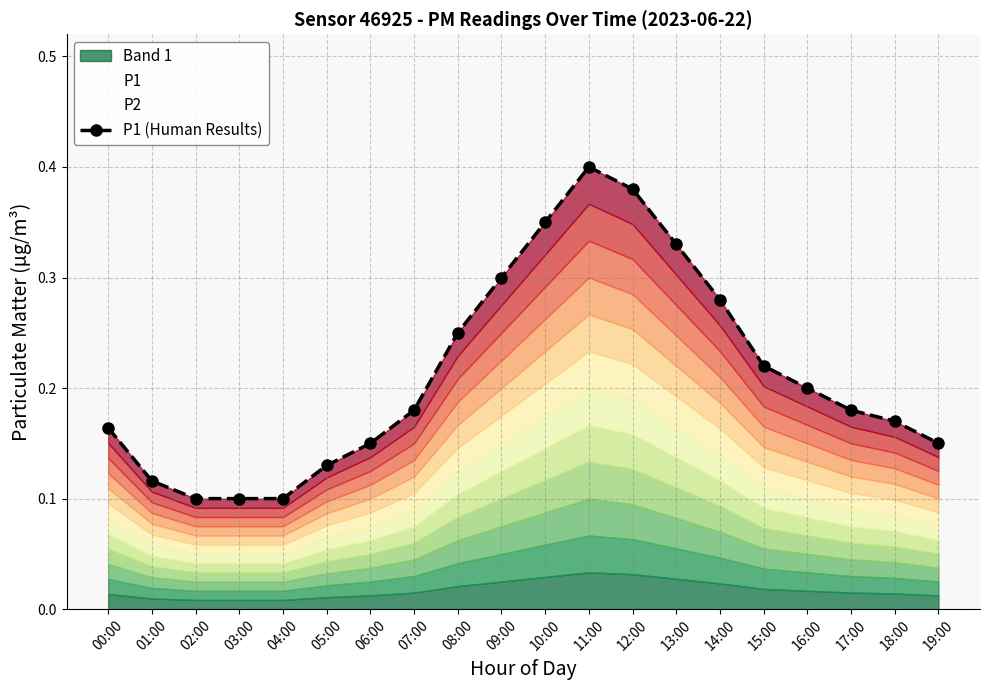

Read the value at 14:00.

0.3